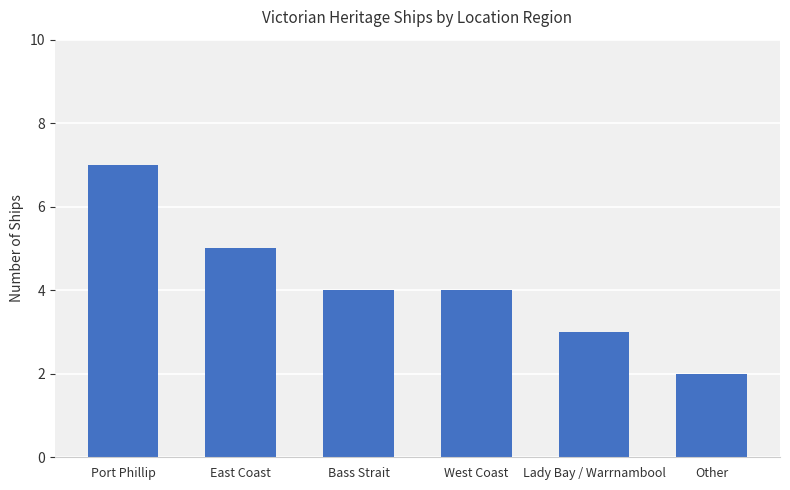

Which has a higher value, Other or West Coast?

West Coast